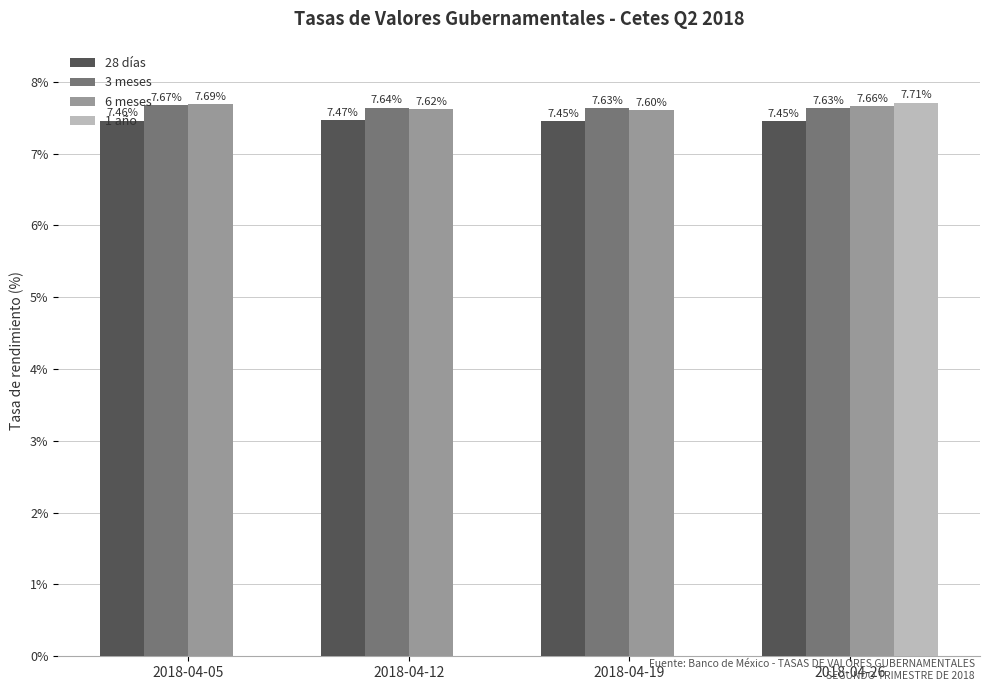

How many groups of bars are there?

4